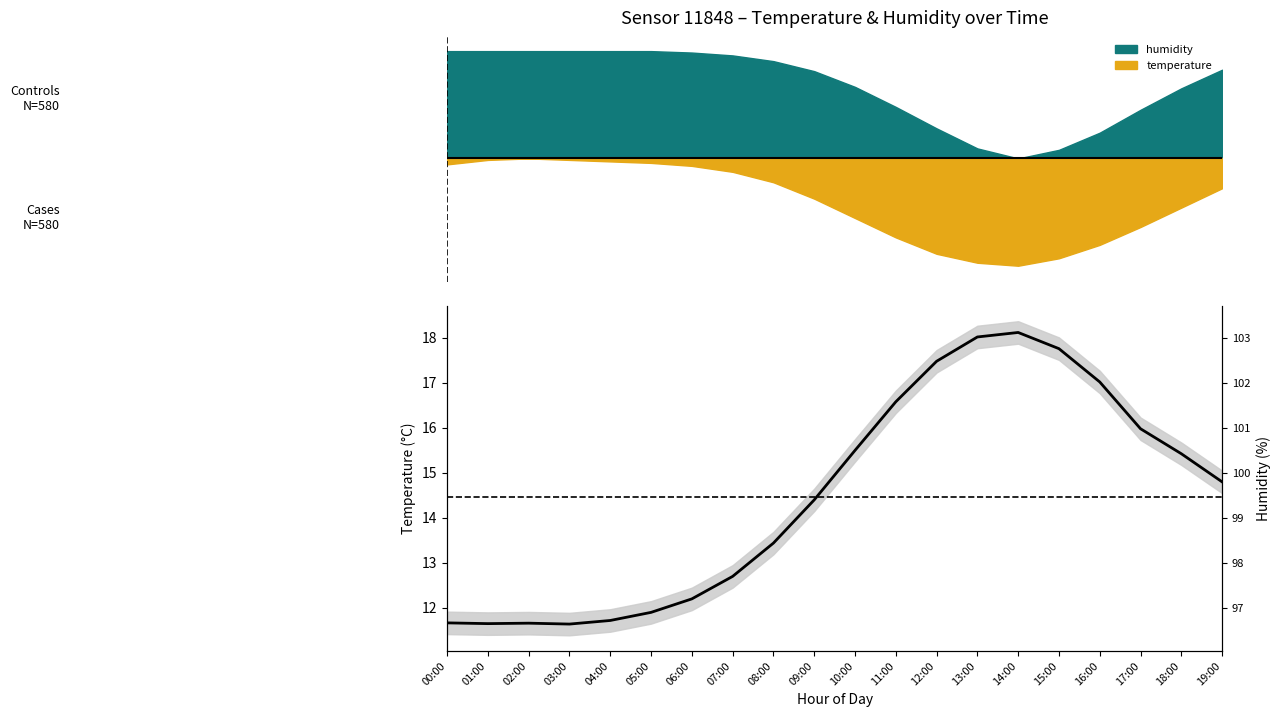

True or false: the data has more than 0 interior local peaks.

True